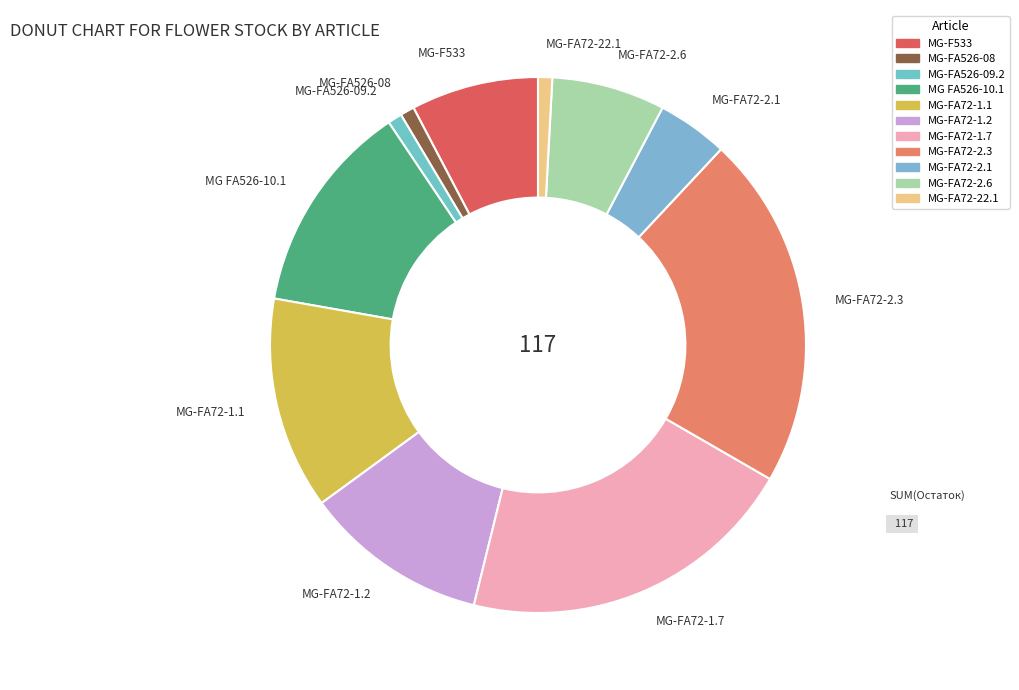

Is MG-FA72-2.6 the majority of the pie?

No